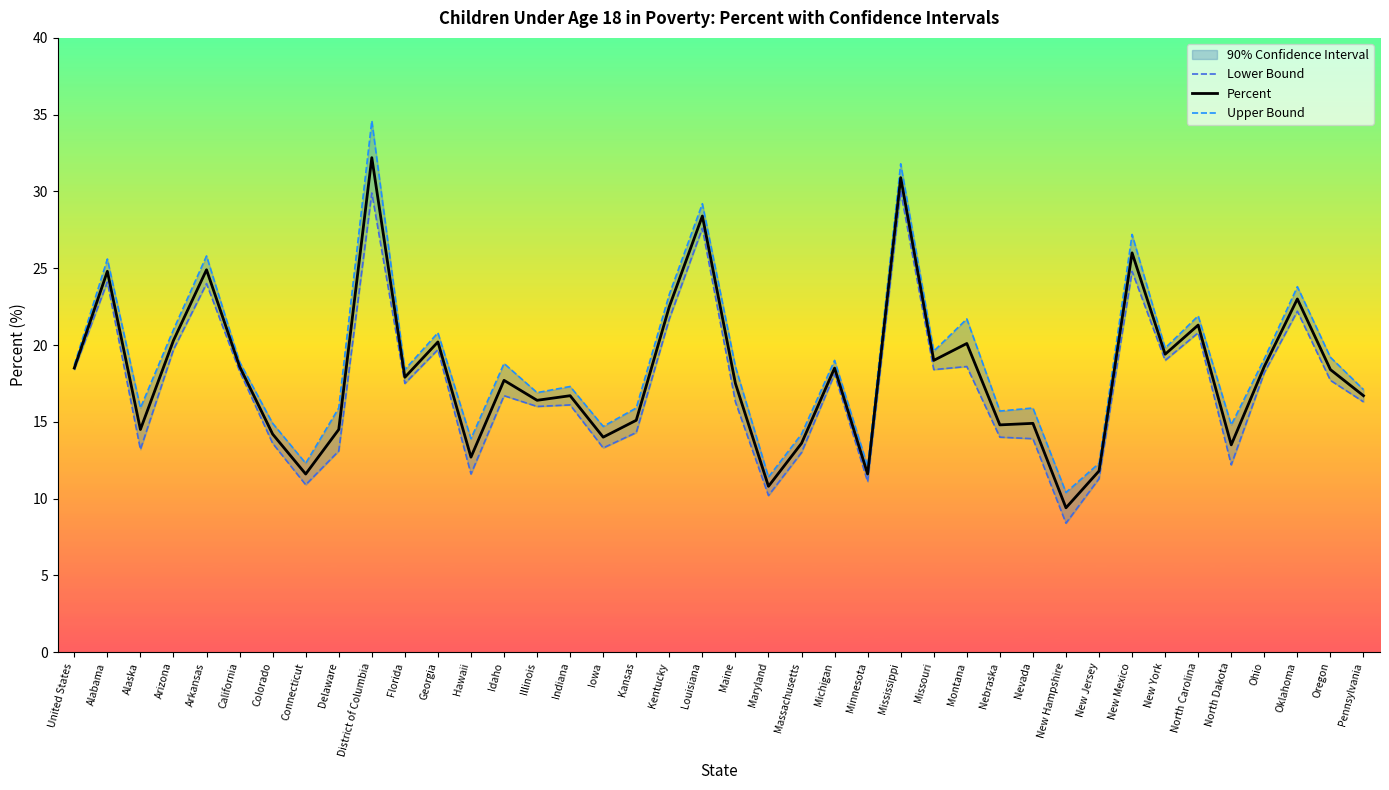

Which series has the largest total across all categories?

Upper Bound